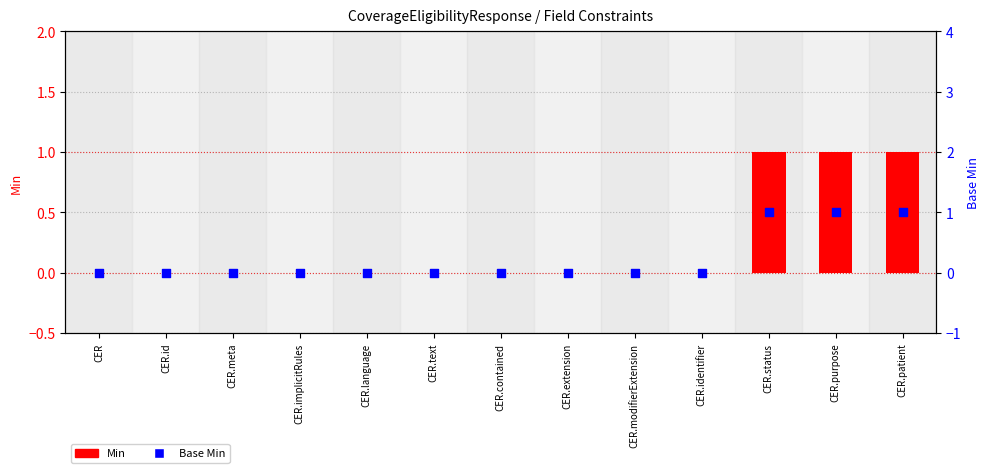

At how many categories does at least one series exceed 0?

3